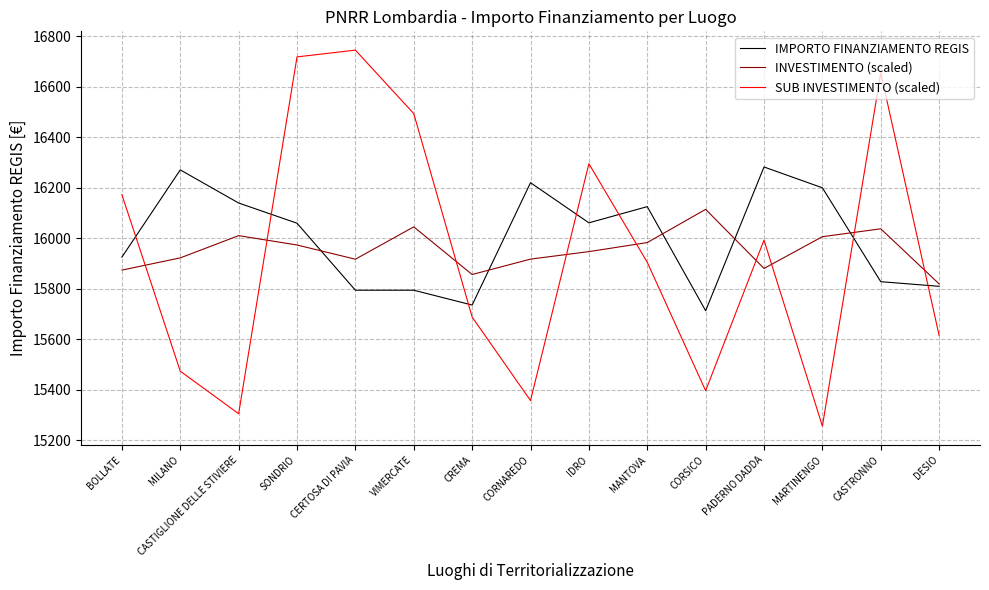

Which category has the highest value across all series?

CERTOSA DI PAVIA